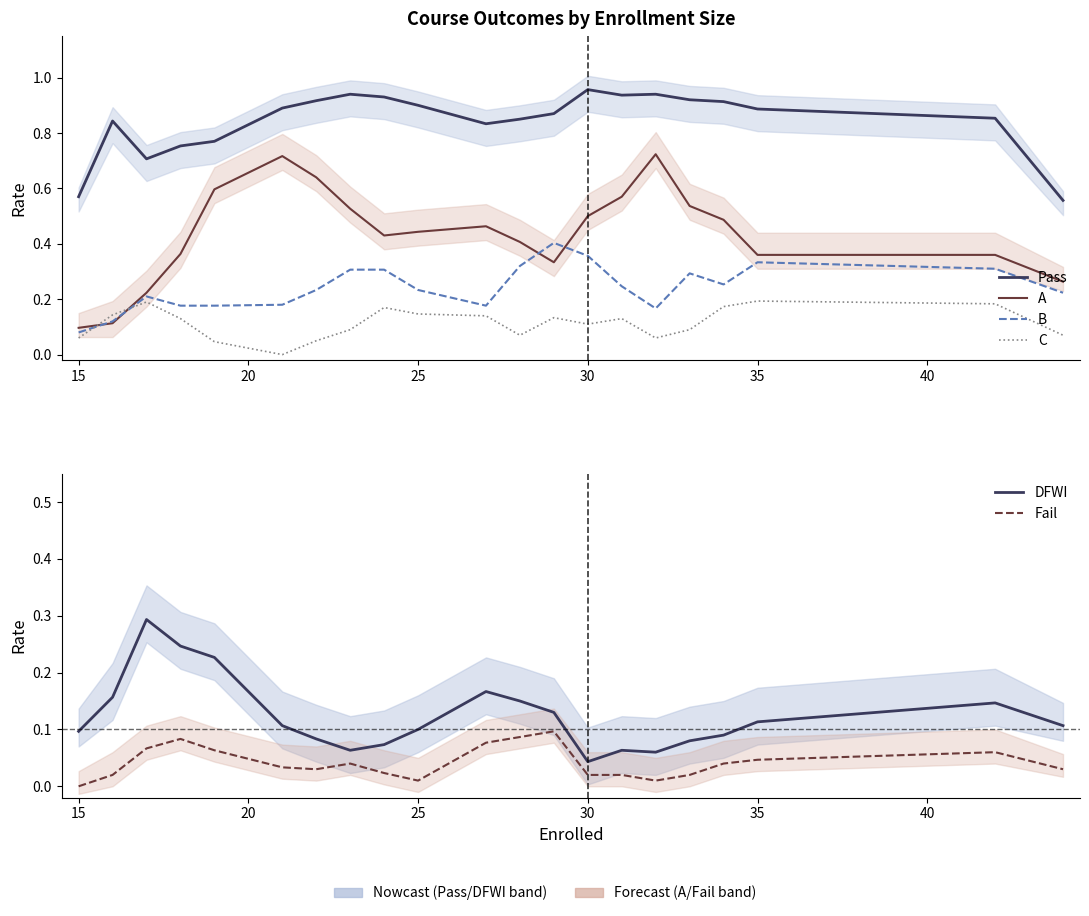

At how many categories does at least one series exceed 0?

21